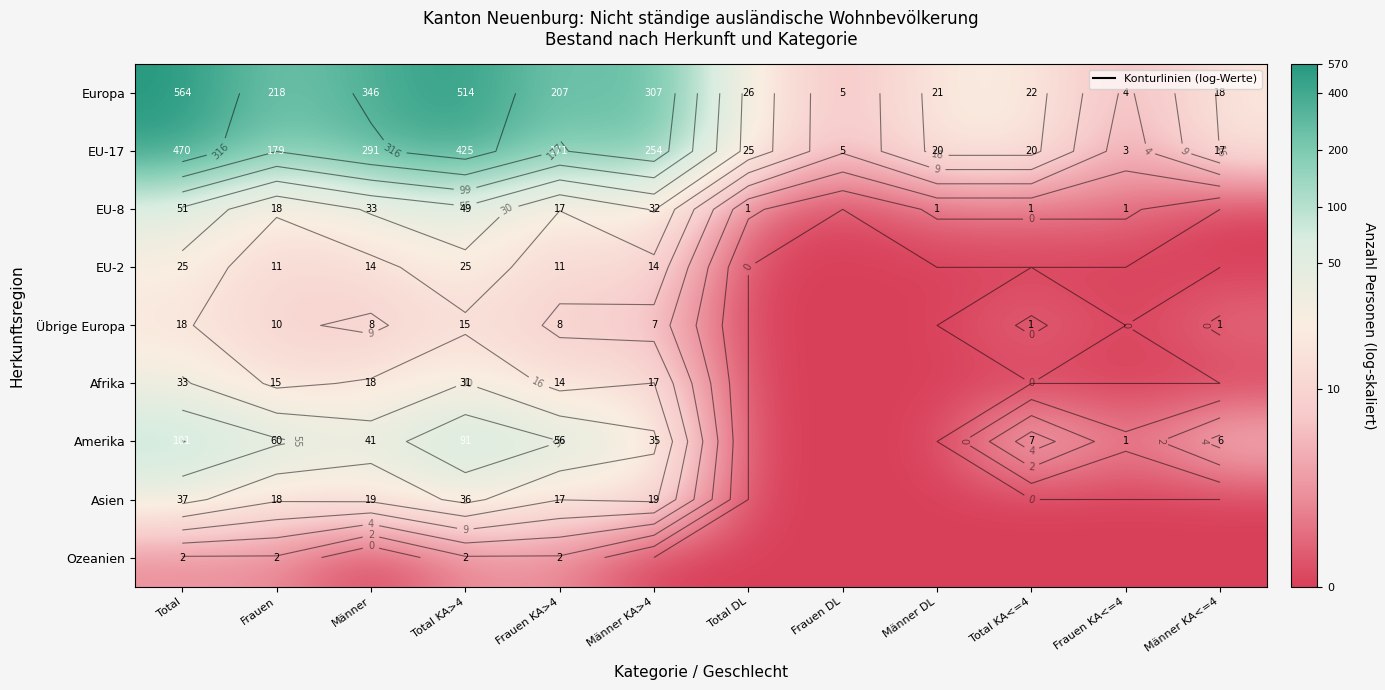

Which series has the largest range (max minus min)?

EU-17